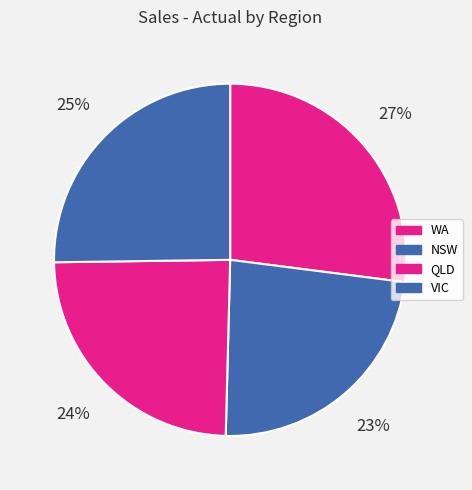

How many segments does this pie chart have?

4